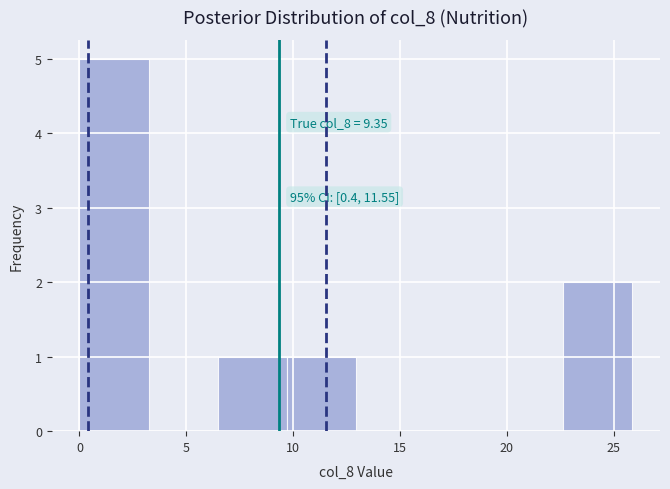

Which range on the x-axis has the tallest bar?

0.0 to 3.0